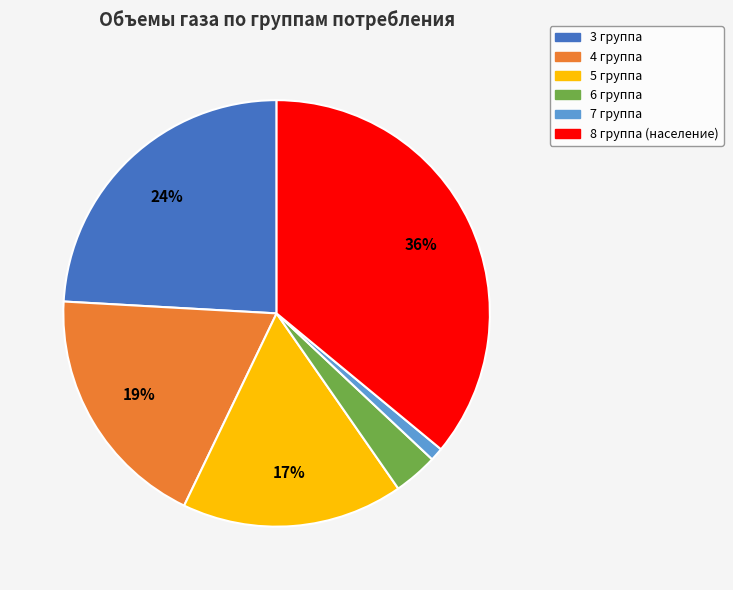

Which category has the biggest portion of the pie?

8 группа (население)